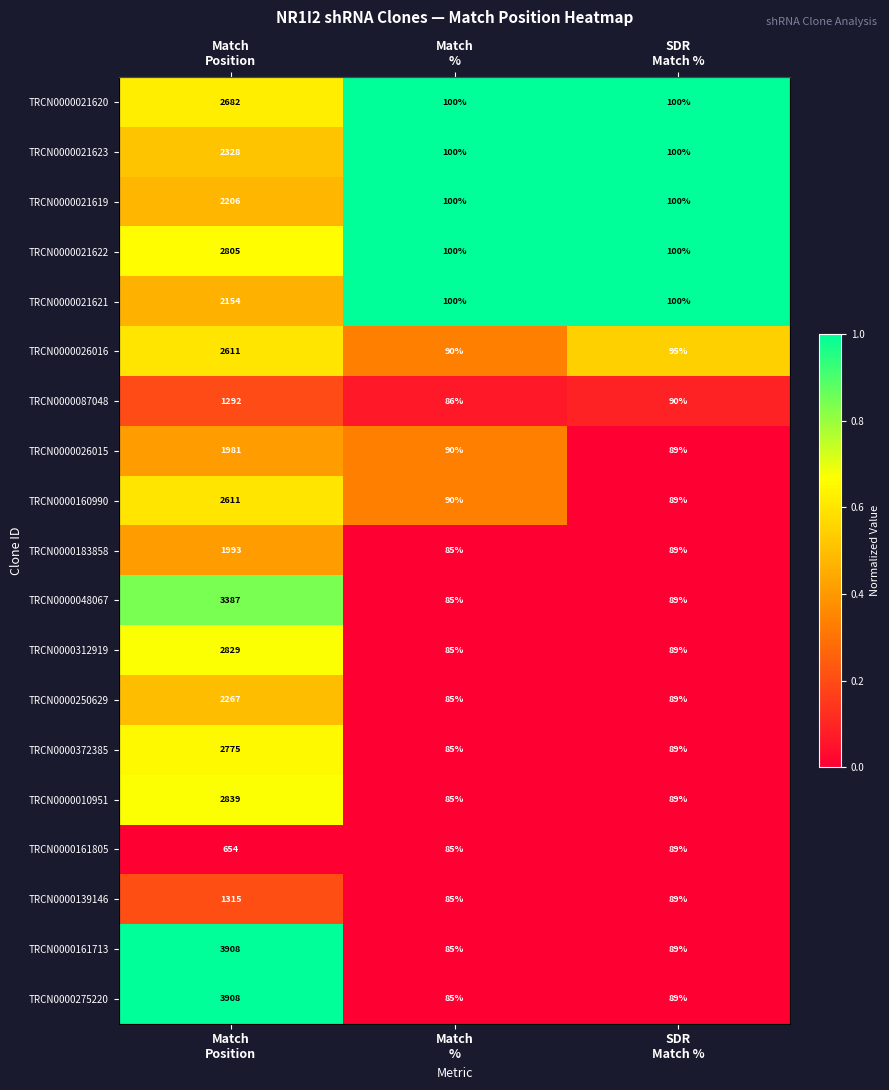

Between Match
% and Match
Position, which is larger?

Match
%